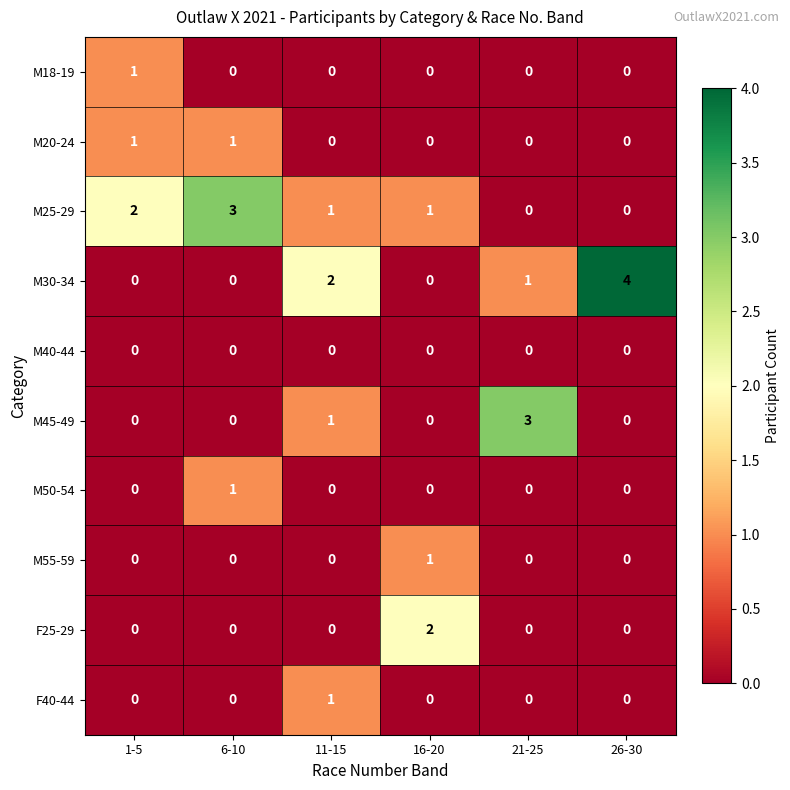

At how many categories does at least one series exceed 1?

6